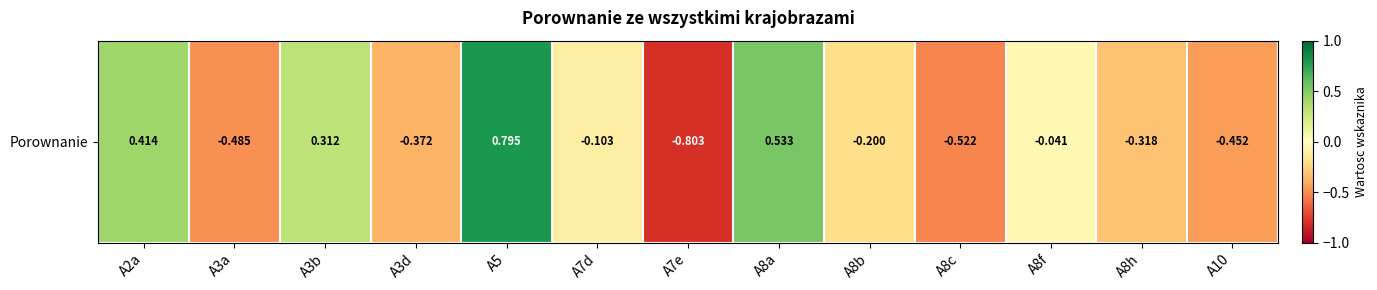

Reading left to right, list all the values displayed in this chart.

0.4	-0.5	0.3	-0.4	0.8	-0.1	-0.8	0.5	-0.2	-0.5	-0.0	-0.3	-0.5